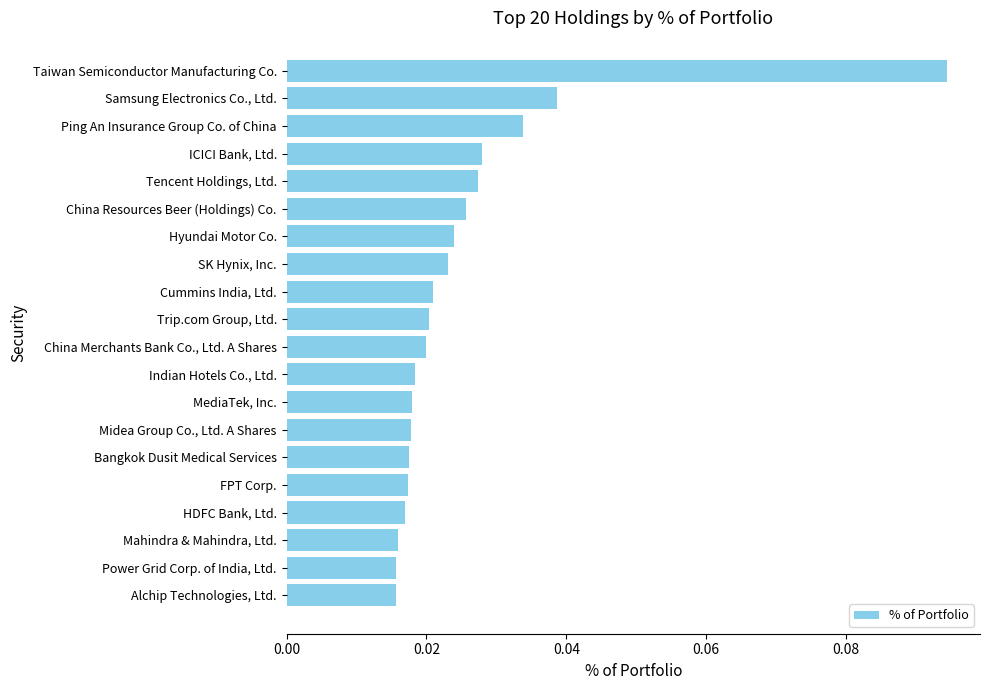

Count the number of categories in the chart.

20